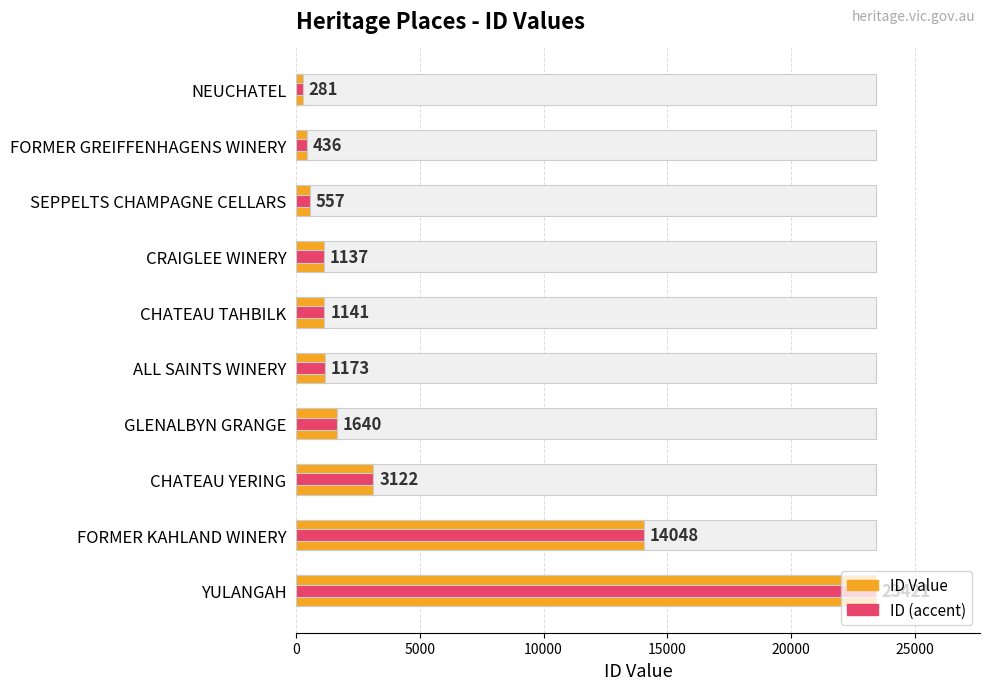

Between CHATEAU TAHBILK and YULANGAH, which series saw the biggest shift?

ID Value